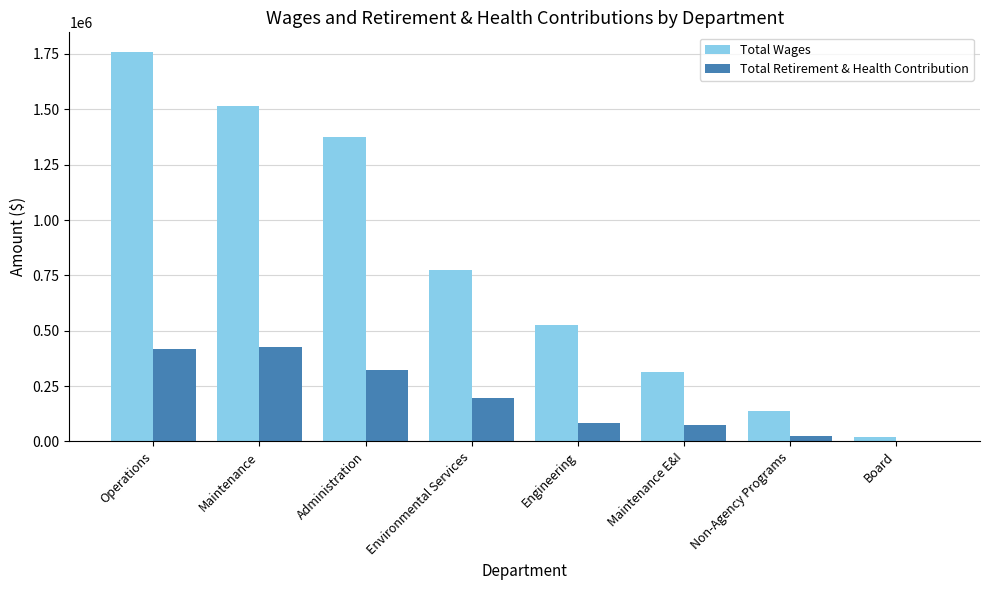

What is the maximum value for Total Wages?

1759810